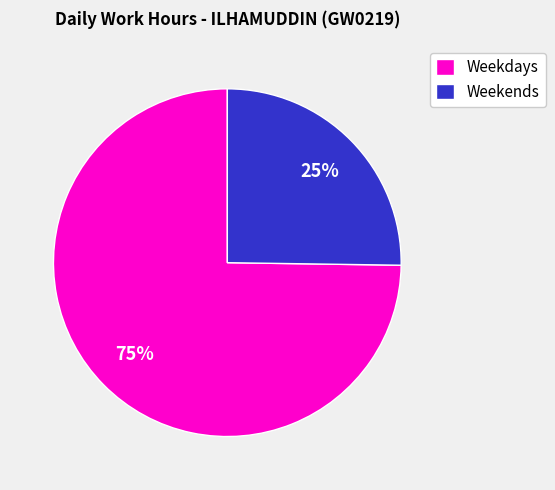

Combined, do Weekdays and Weekends account for over 50%?

Yes